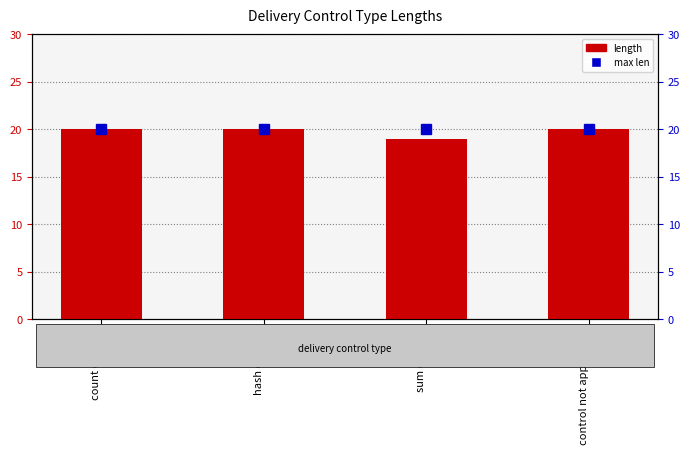

At which label is length closest to 19?

sum control